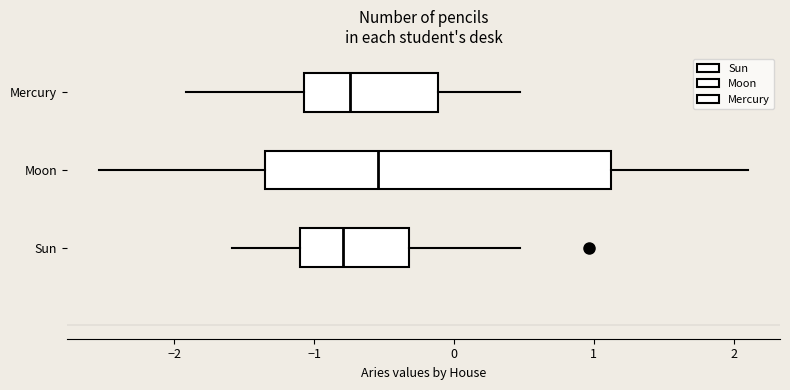

Comparing the boxes themselves (not the whiskers), which one is the widest?

Moon